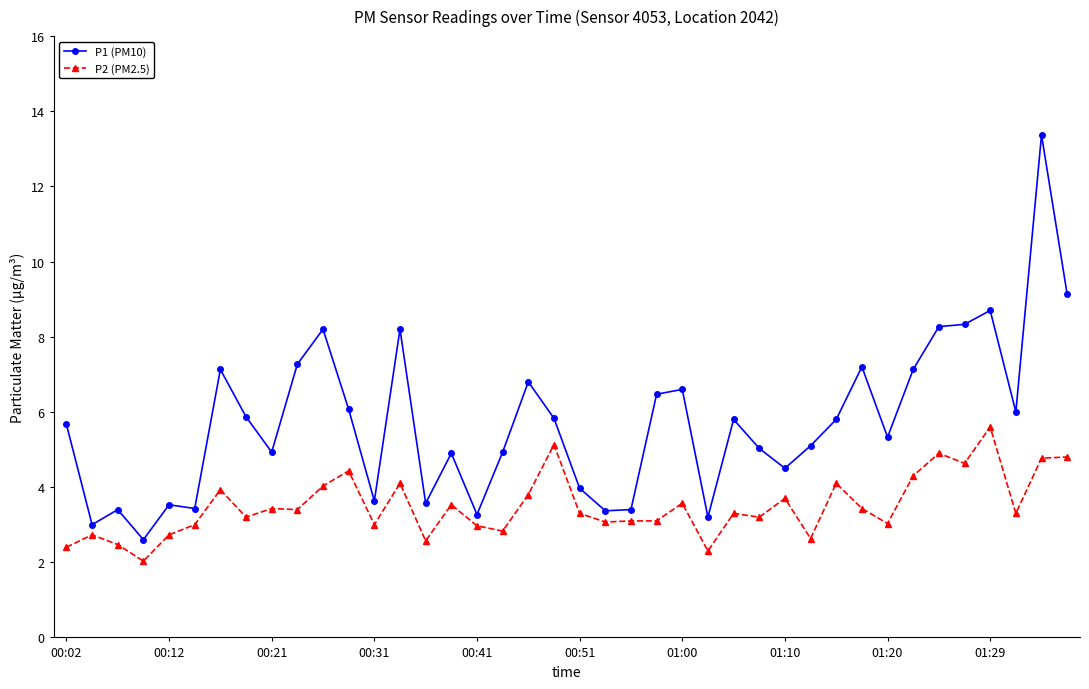

Which series has the largest range (max minus min)?

P1 (PM10)